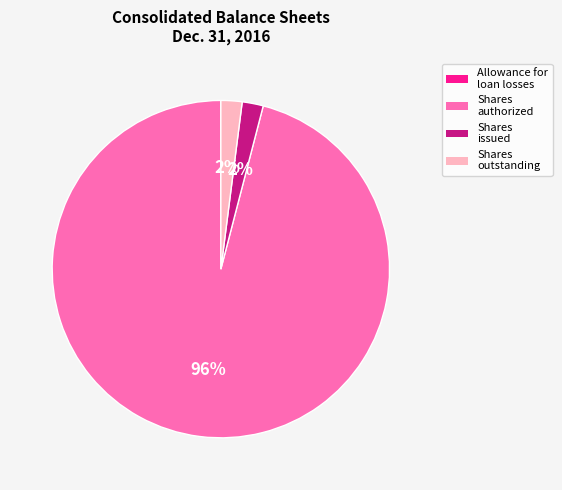

To the nearest percent, what is the average slice percentage?

25%